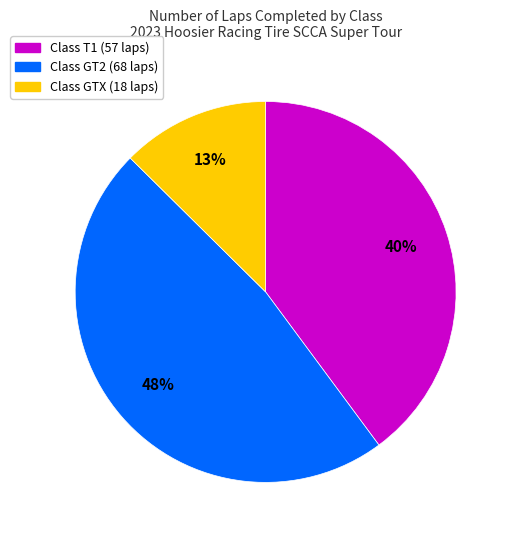

To the nearest percent, what is the average slice percentage?

33%